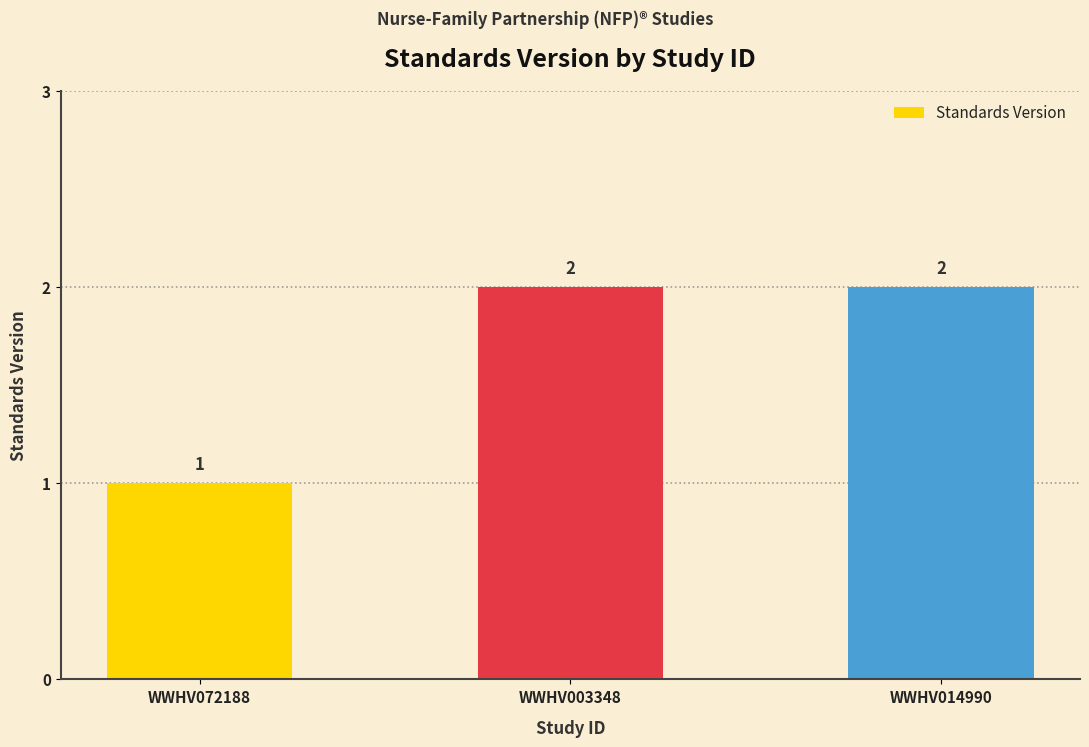

How many values are between 1 and 2?

3